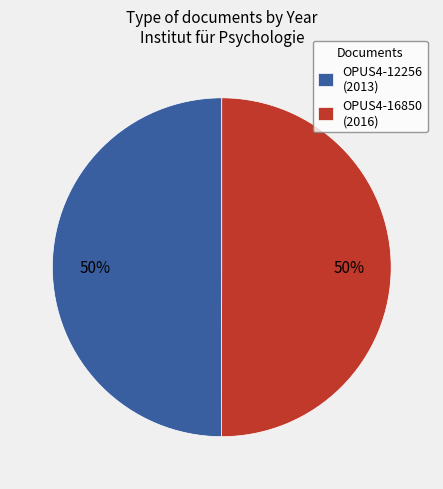

Approximately how many times larger is the value at OPUS4-16850 (2016) compared to OPUS4-12256 (2013)?

1.0